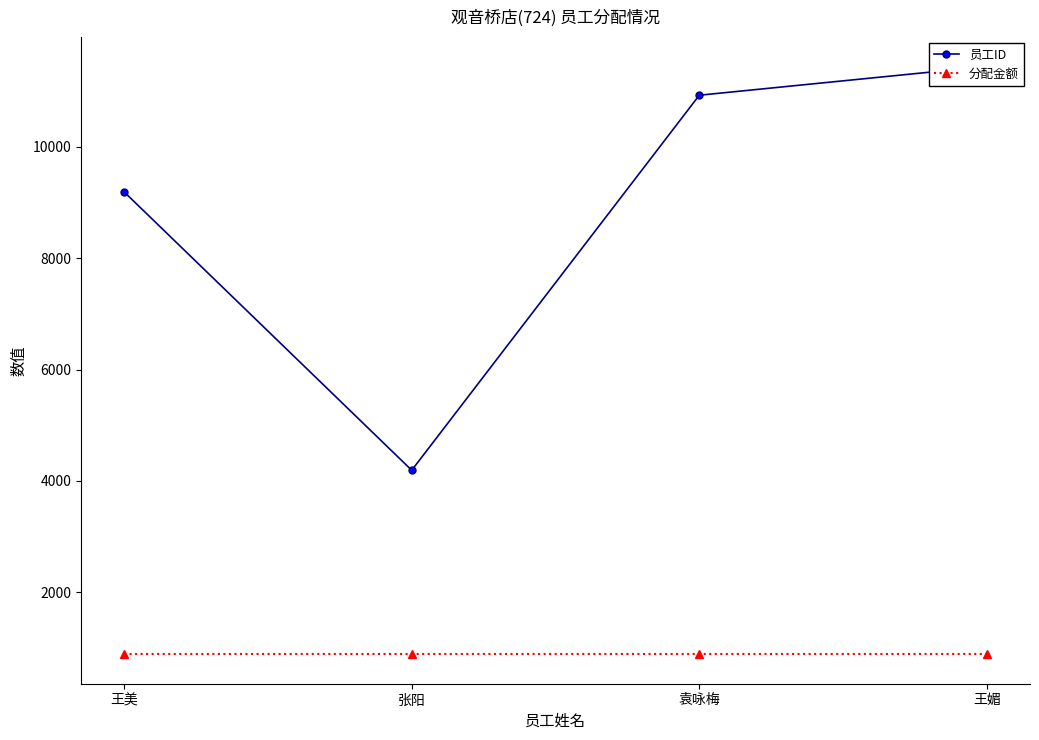

Reading right to left, transcribe all the data shown in this chart.

员工ID: 王媚=11447.0	袁咏梅=10930.0	张阳=4190.0	王美=9192.0
分配金额: 王媚=881.9	袁咏梅=881.9	张阳=881.9	王美=881.9